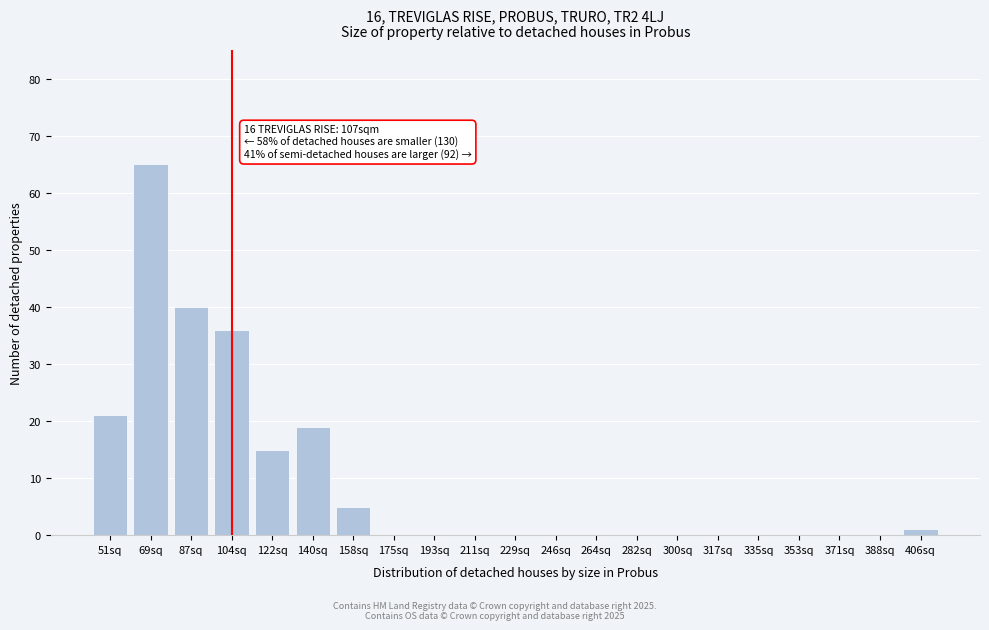

Reading left to right, list all the values displayed in this chart.

51sq=21	69sq=65	87sq=40	104sq=36	122sq=15	140sq=19	158sq=5	175sq=0	193sq=0	211sq=0	229sq=0	246sq=0	264sq=0	282sq=0	300sq=0	317sq=0	335sq=0	353sq=0	371sq=0	388sq=0	406sq=1